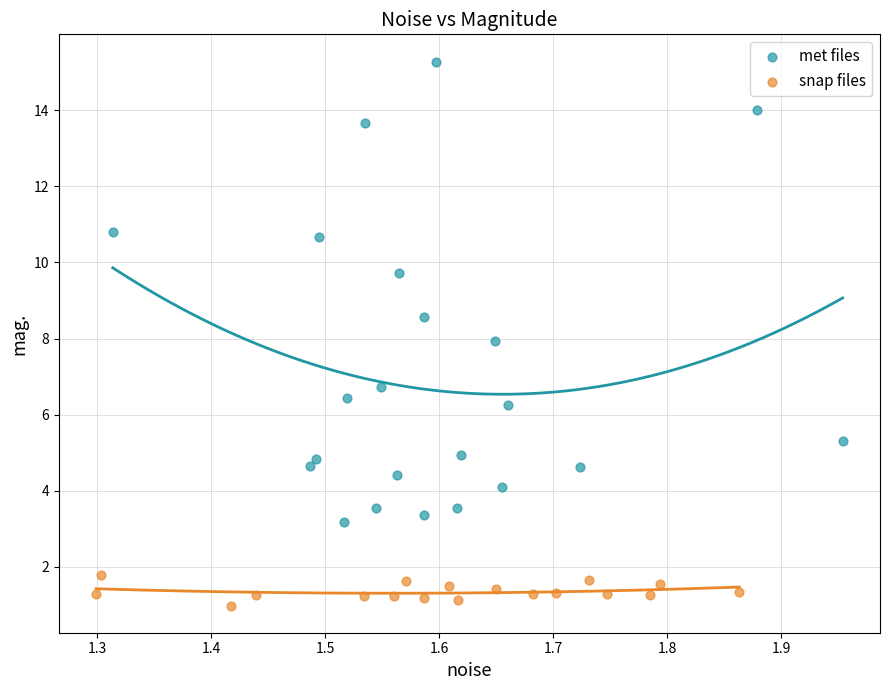

Which series contains the highest Y value?

met files